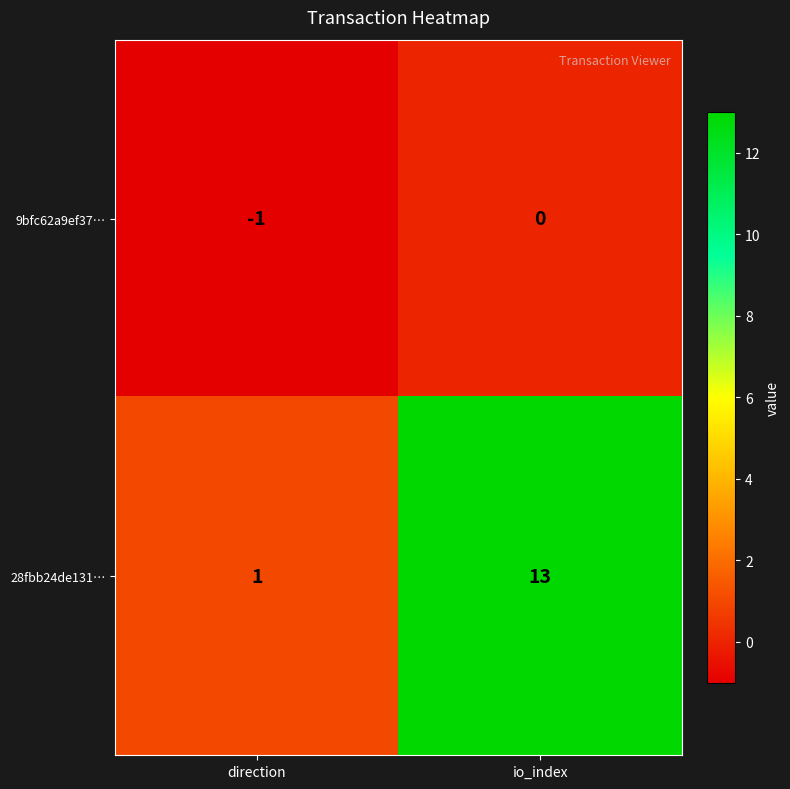

True or false: 9bfc62a9ef37… has a value of 1 at io_index.

False